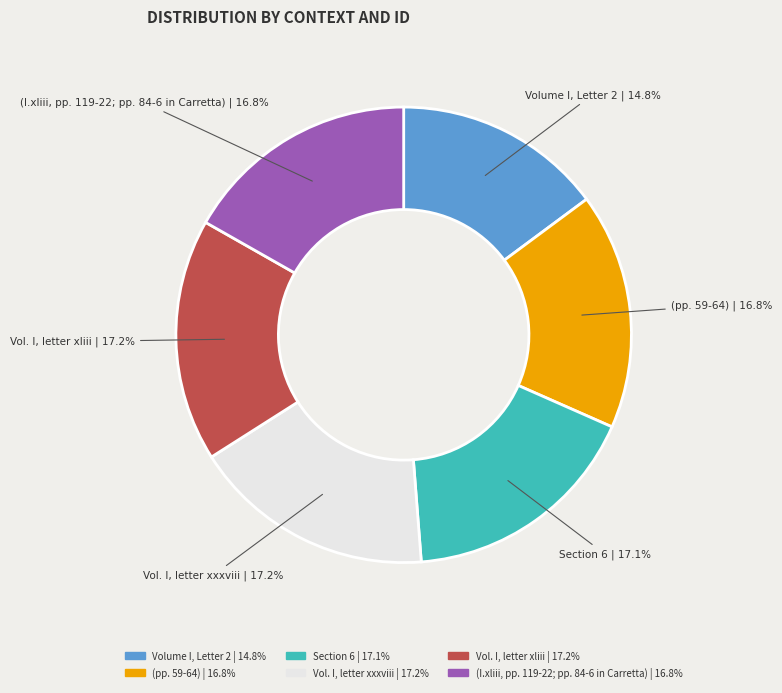

What is the total percentage of Volume I, Letter 2 and (pp. 59-64)?

31.6%